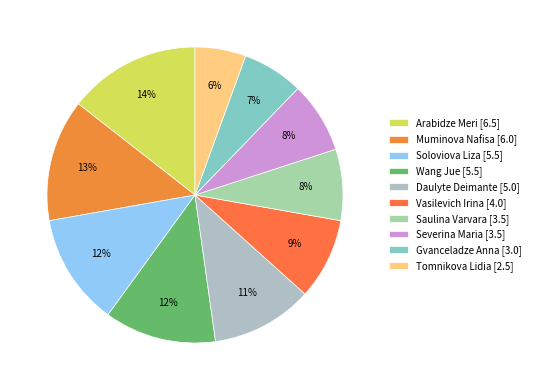

Which slice is the largest?

Arabidze Meri